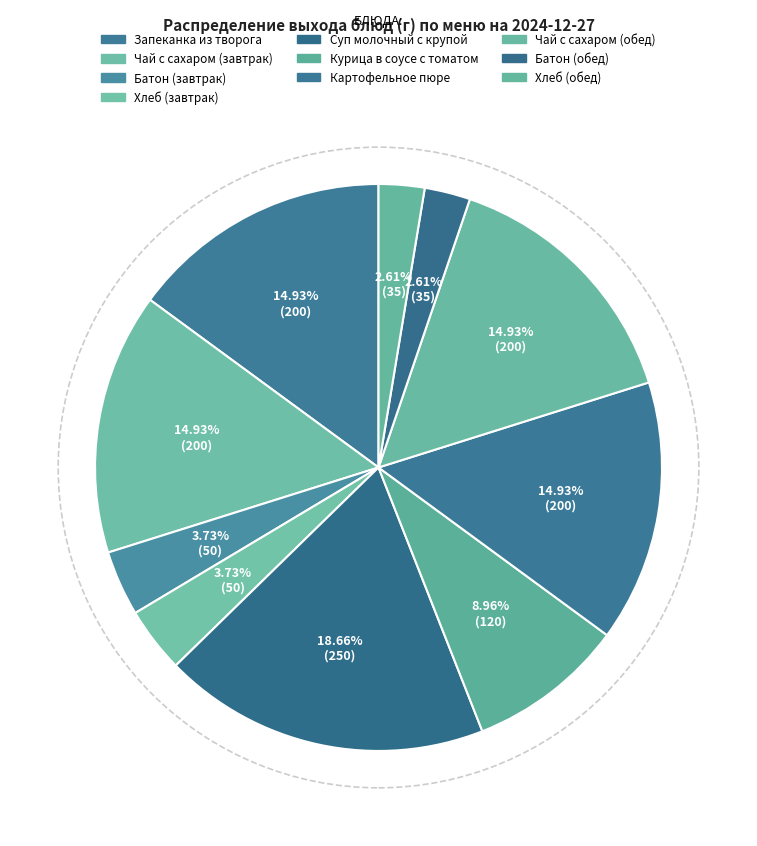

Is it true that Суп молочный с крупой is 26% of the pie?

False